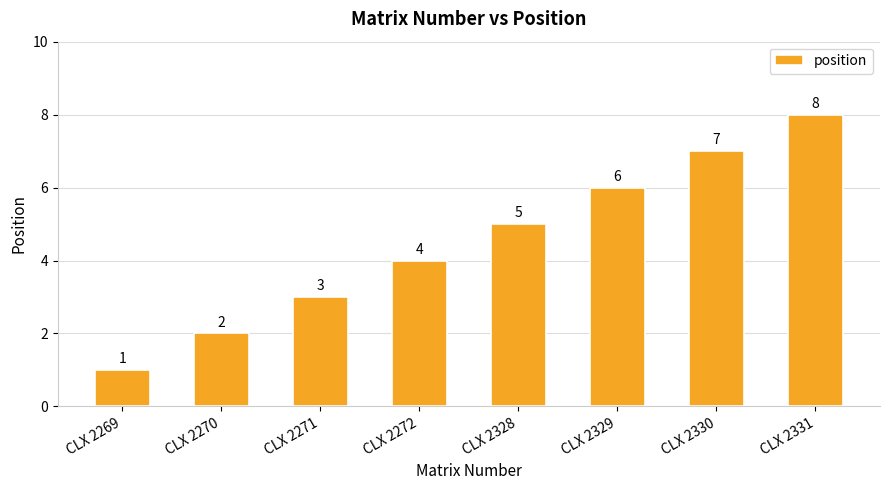

Are the bars grouped side by side (vs. stacked)?

No